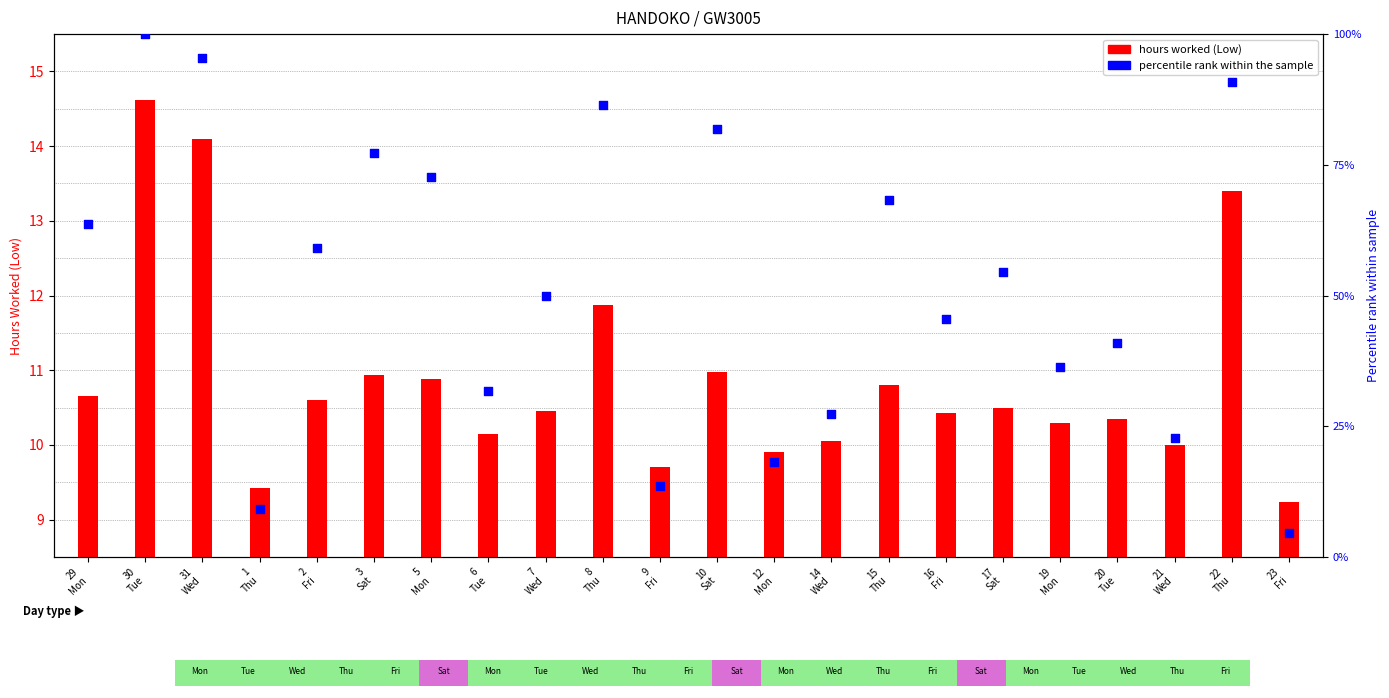

Between 3
Sat and 30
Tue, which is larger?

30
Tue